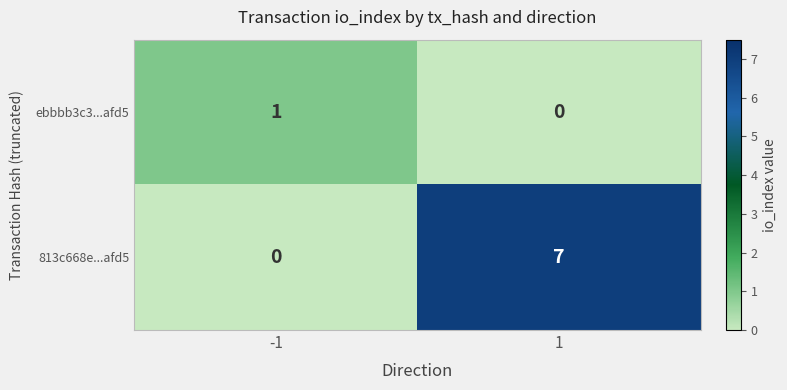

At which category does the chart reach its peak across all series?

1